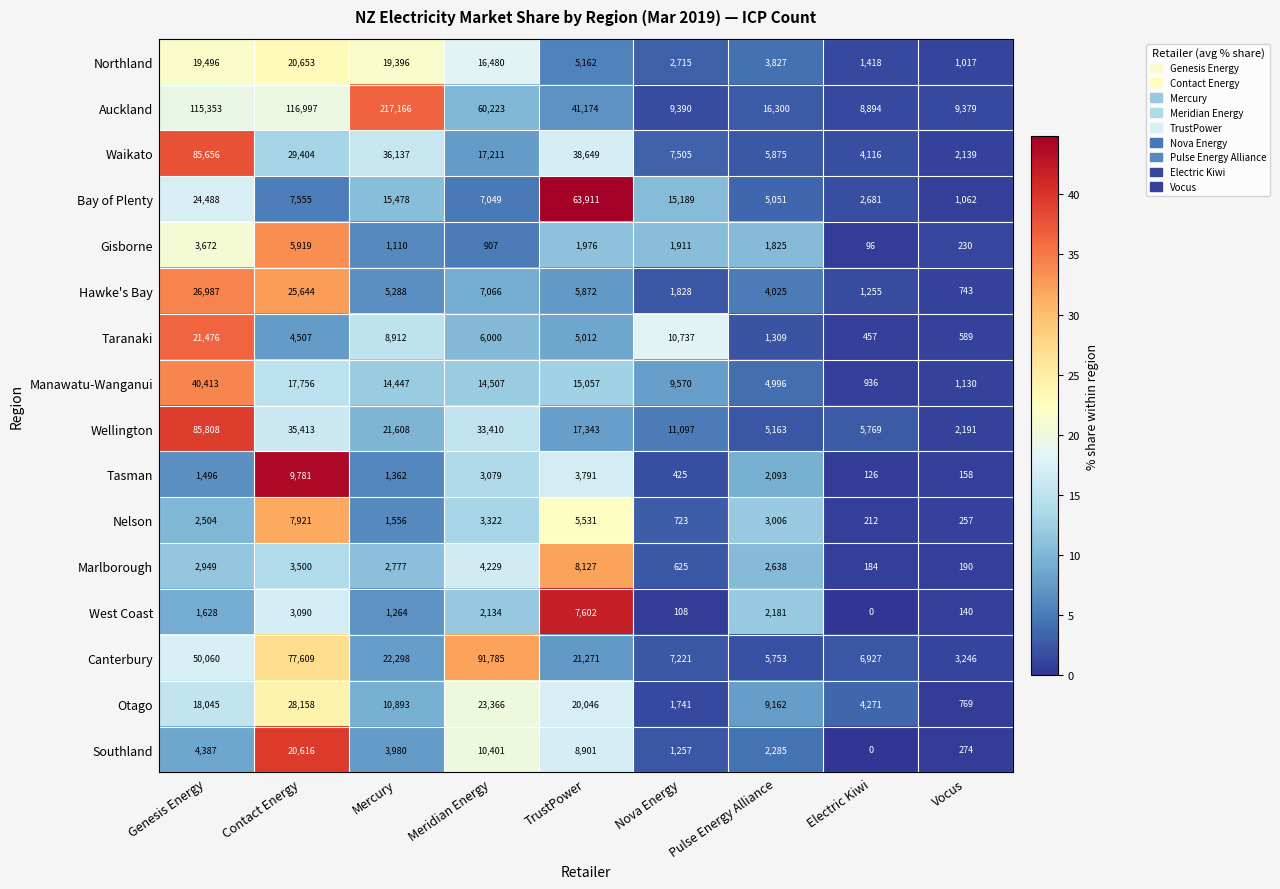

What is the spread (max minus min) of values at Vocus?

9239